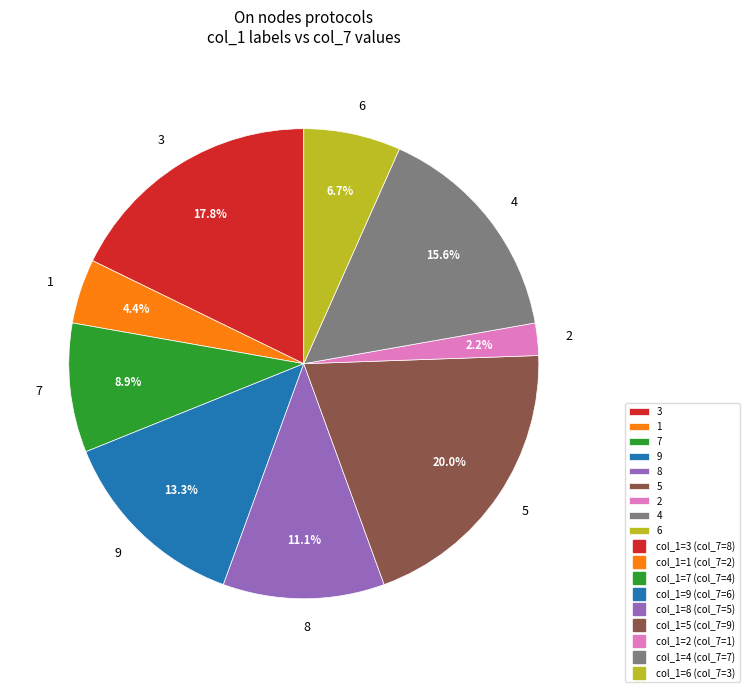

Is there a majority slice in this chart?

No